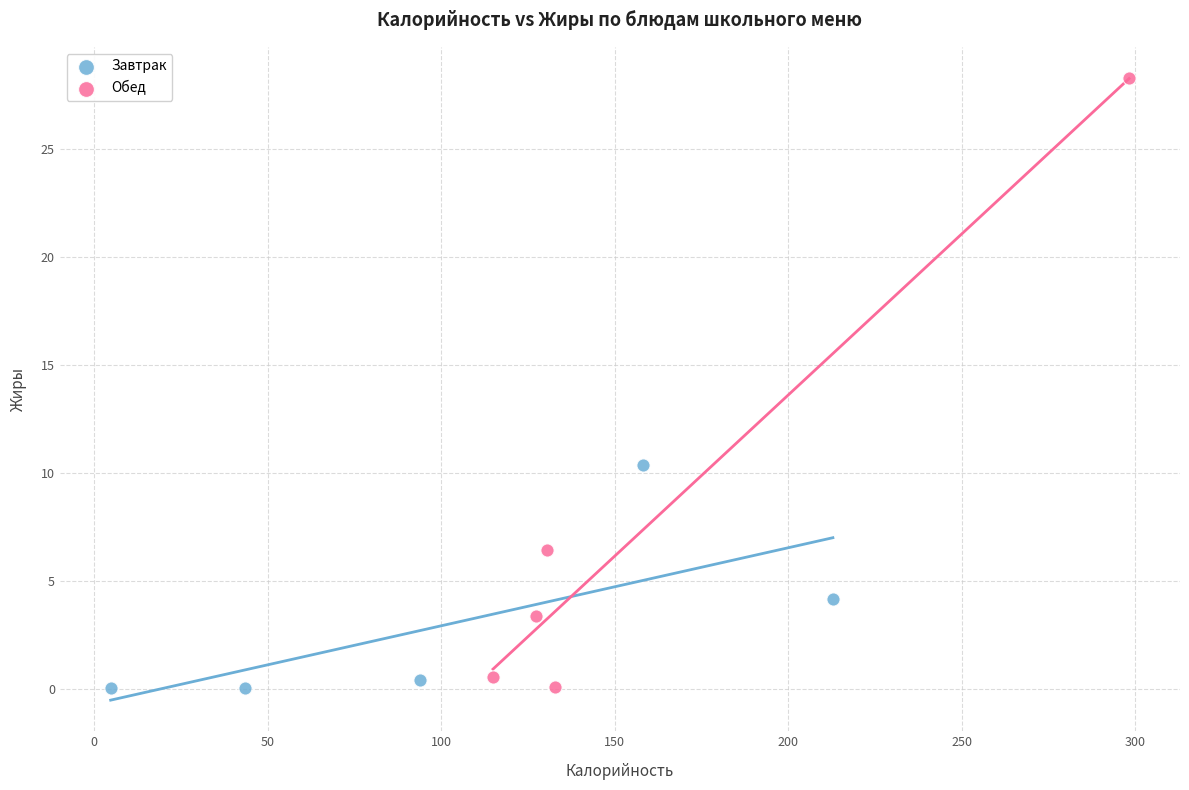

Which series reaches the maximum Y coordinate?

Обед